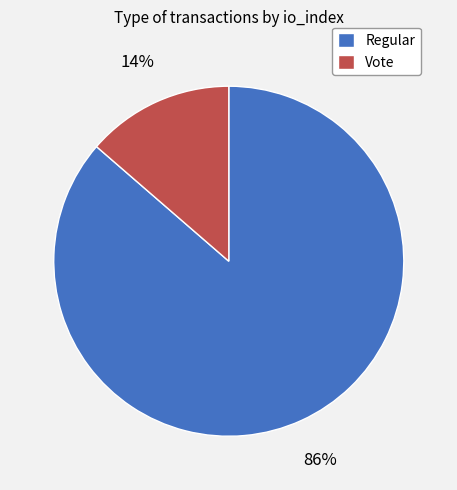

Is Vote the majority of the pie?

No